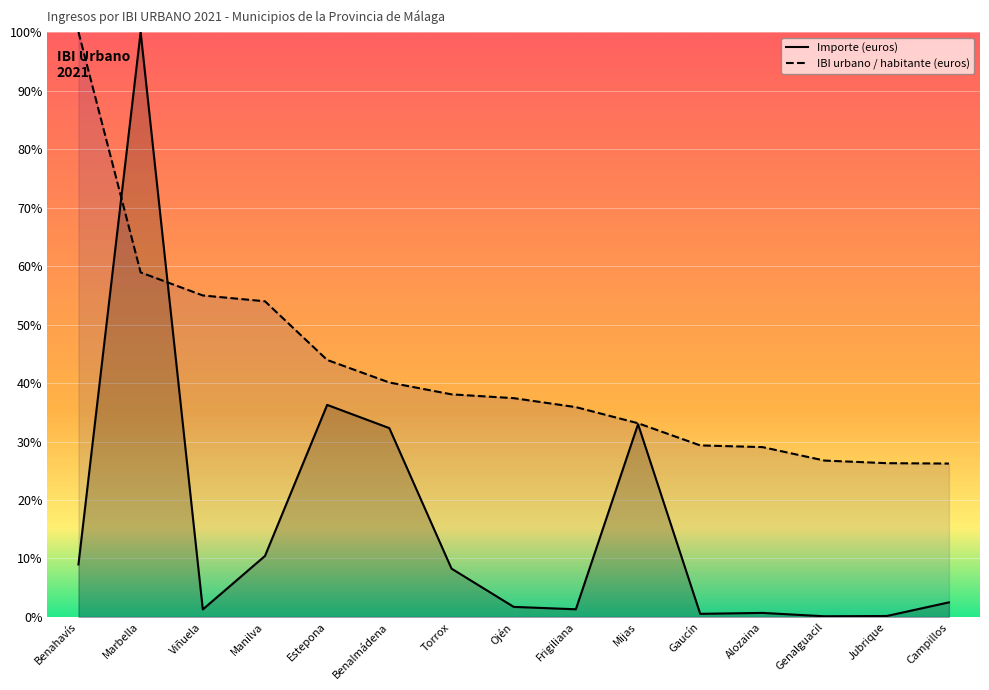

At Alozaina, list the series in order from smallest to largest.

Importe (euros), IBI urbano / habitante (euros)